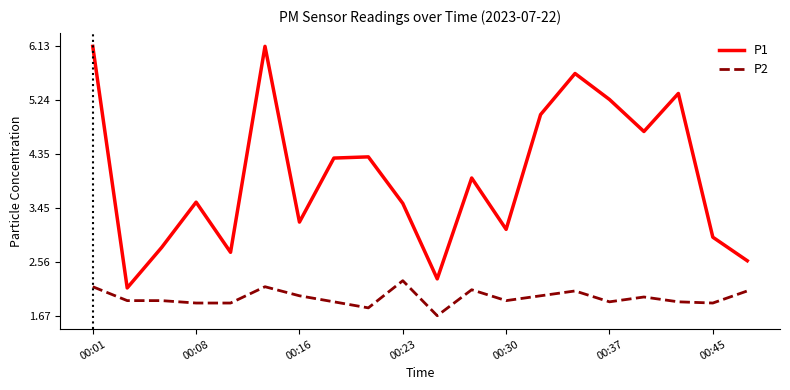

Which series has the largest total across all categories?

P1